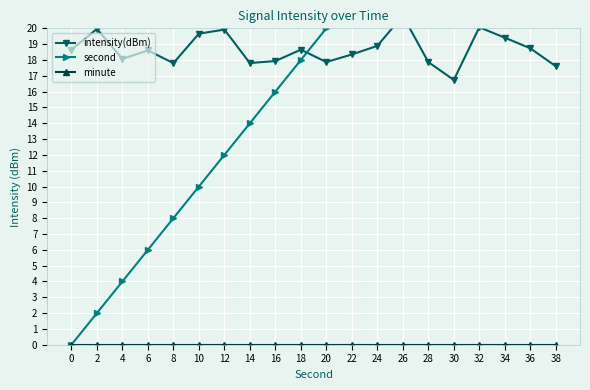

Between 26 and 22, which is larger?

26